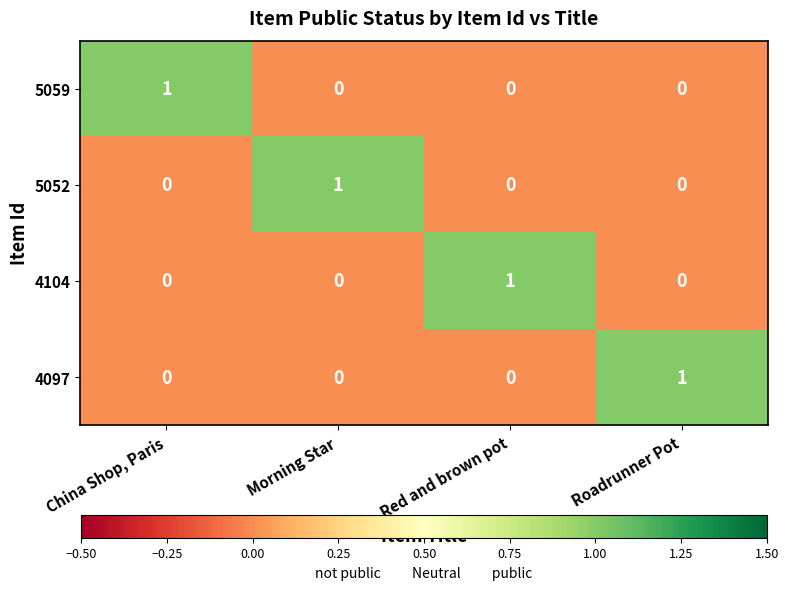

Reading left to right, extract all data points from this chart.

5059: 1	0	0	0
5052: 0	1	0	0
4104: 0	0	1	0
4097: 0	0	0	1